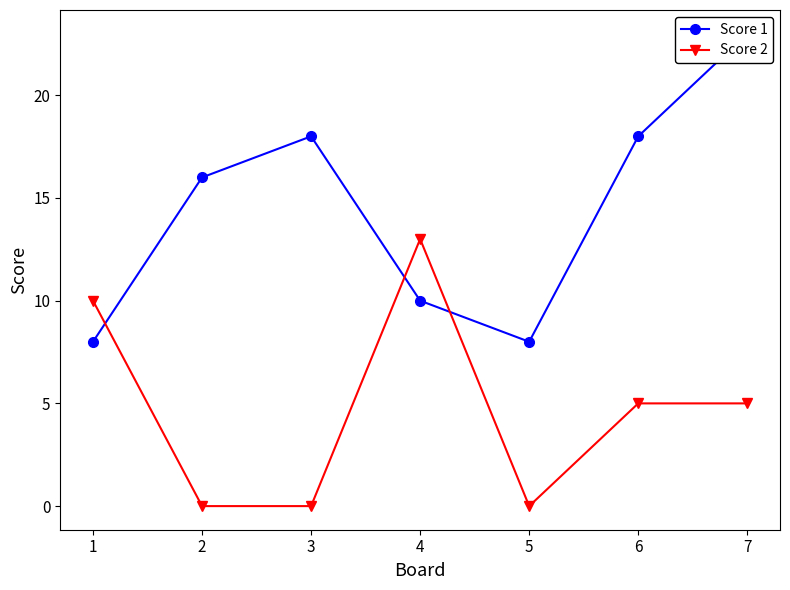

At which category does Score 2 reach its first local valley?

5